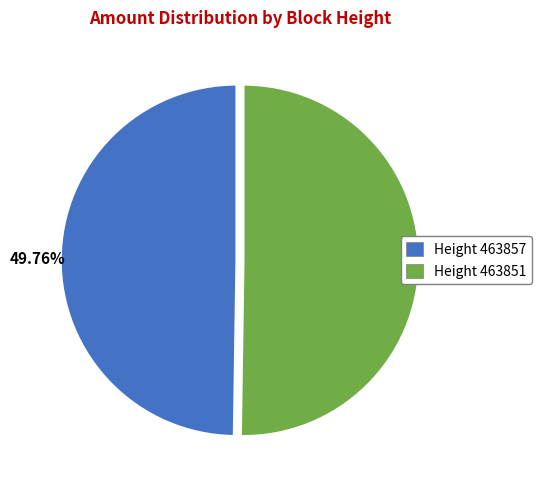

Combined, do Height 463851 and Height 463857 account for over 50%?

Yes